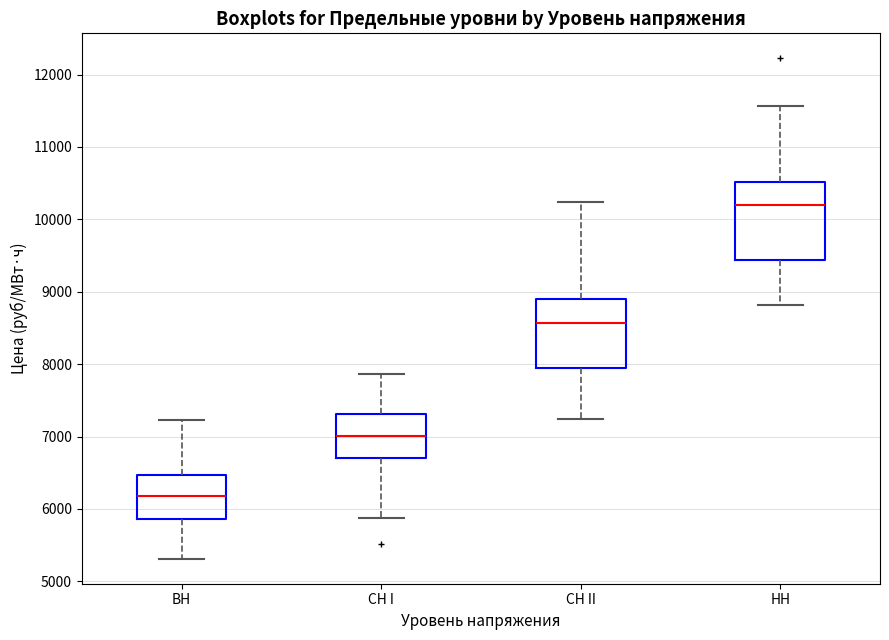

Where does the upper whisker of the box for СН II end on the y-axis? The values are not printed on the chart, so give them approximately, as read against the axis.

10200